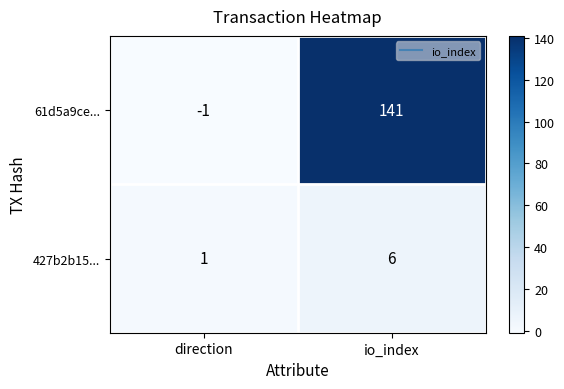

Which label corresponds to the largest value in the chart?

io_index